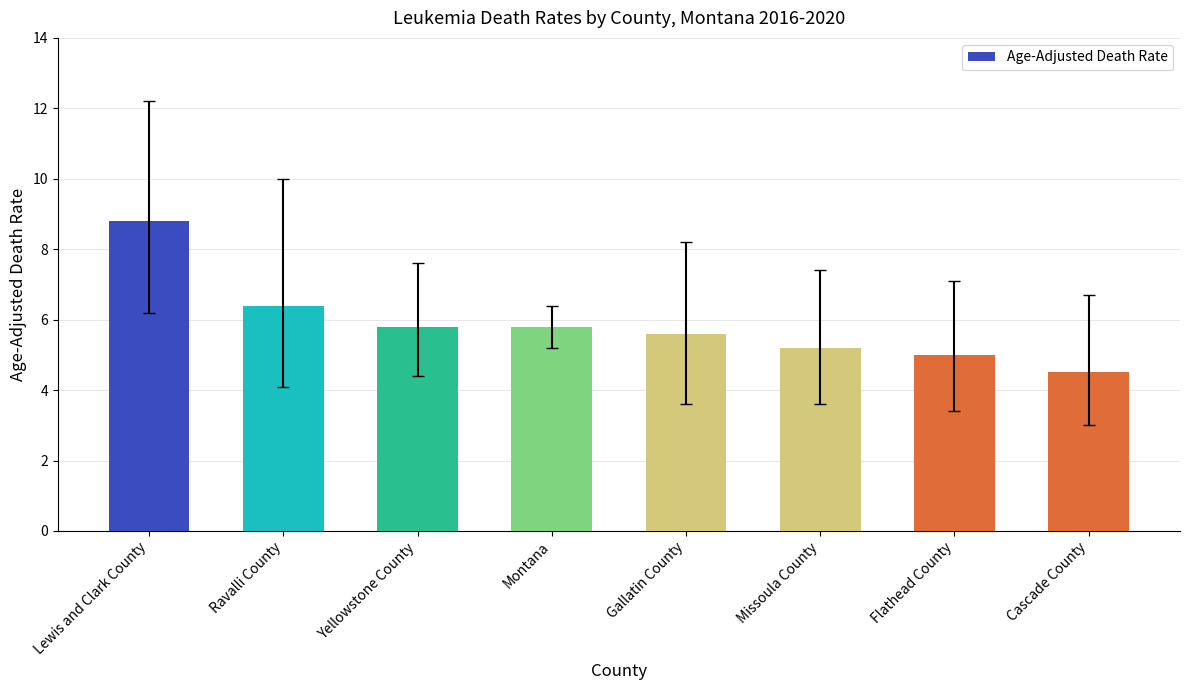

What is the change in value from Missoula County to Cascade County?

-0.7